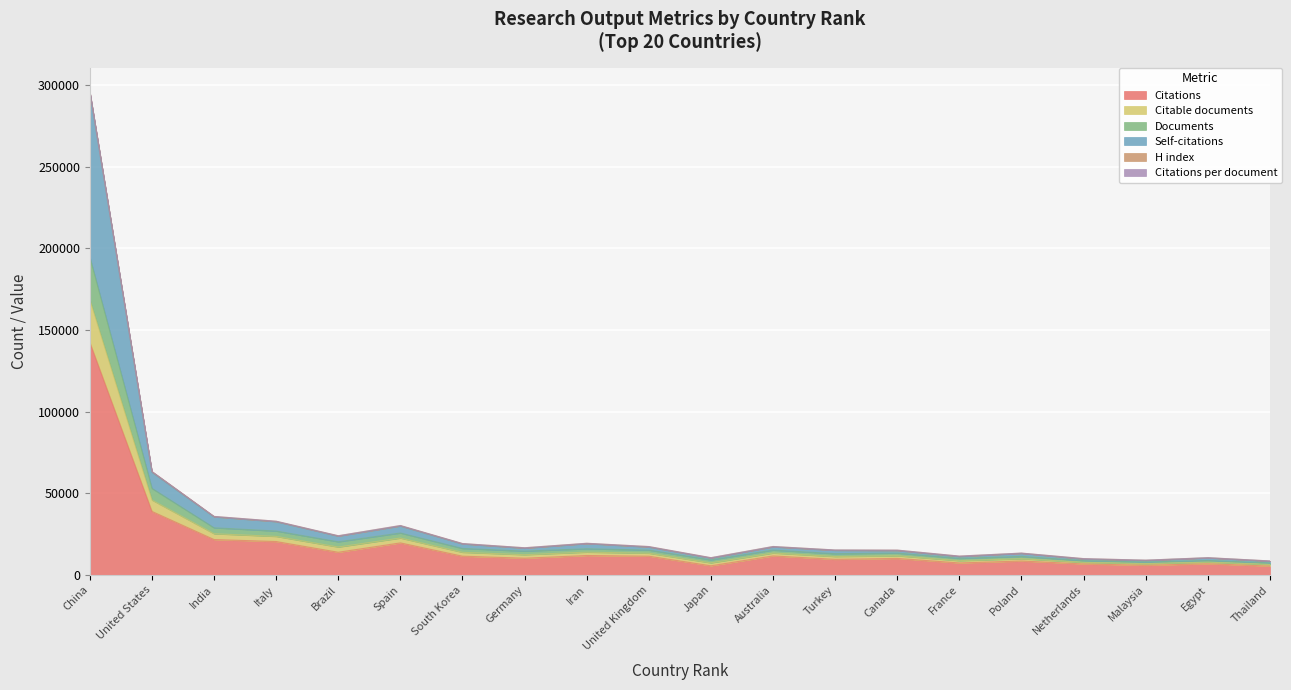

How many interior local peaks does the Documents series have?

6